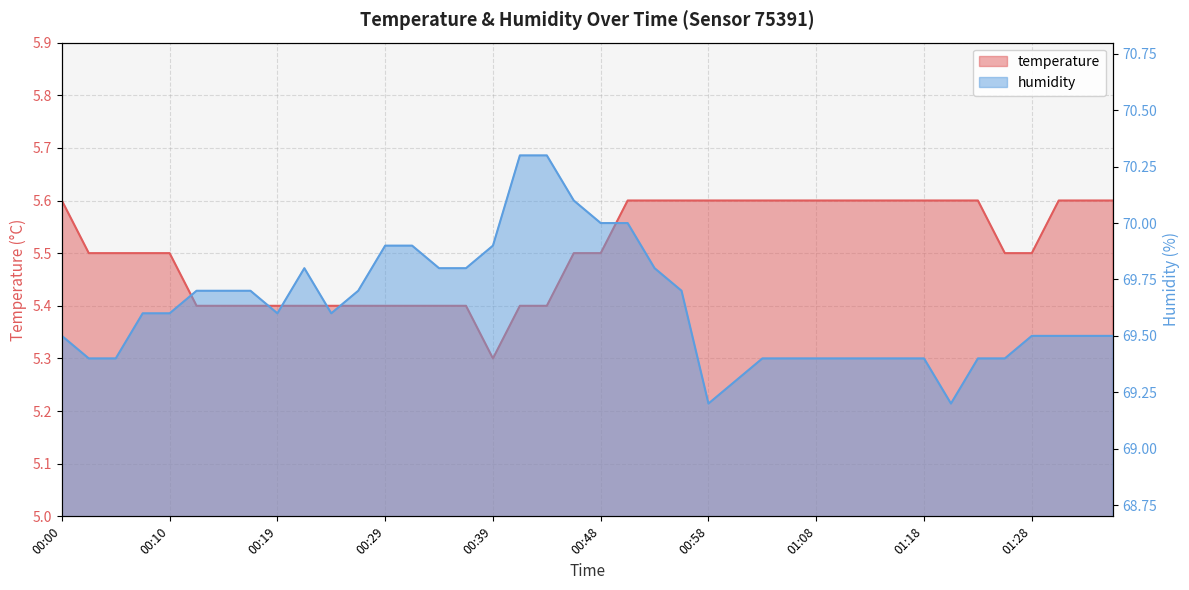

Is it true that temperature equals 5.4 at 00:19?

True